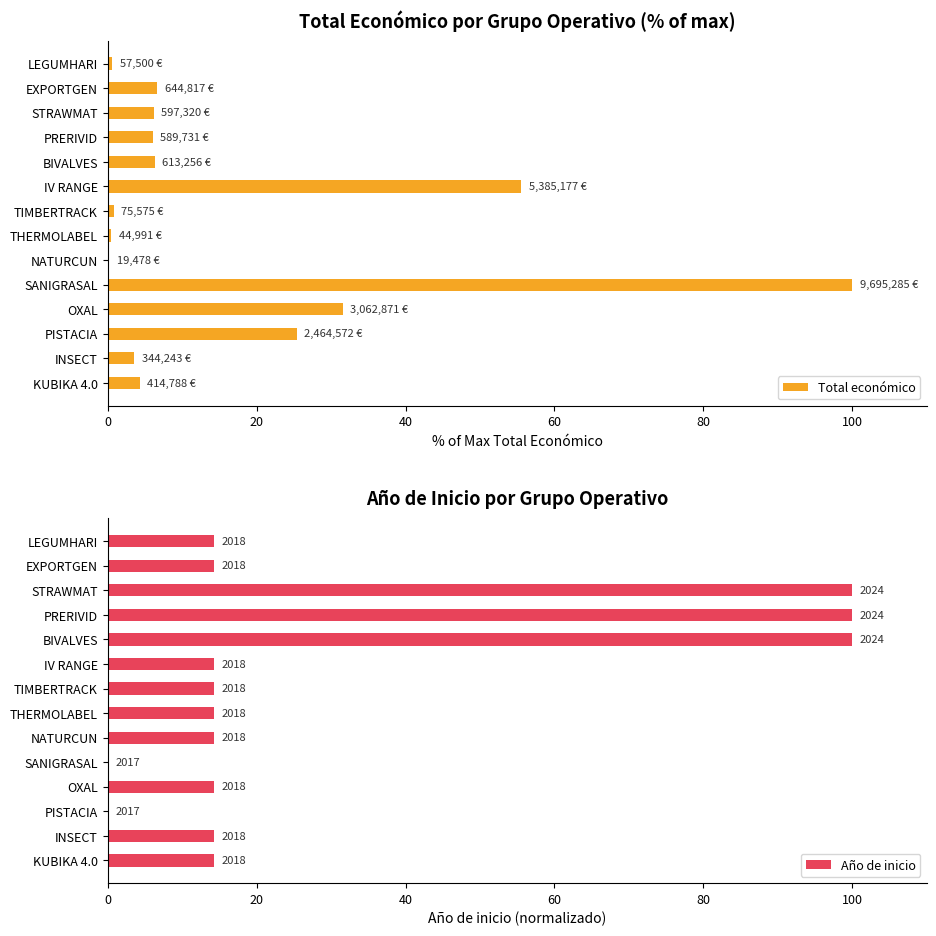

Rank the series by their maximum value, from highest to lowest.

Total económico, Año de inicio